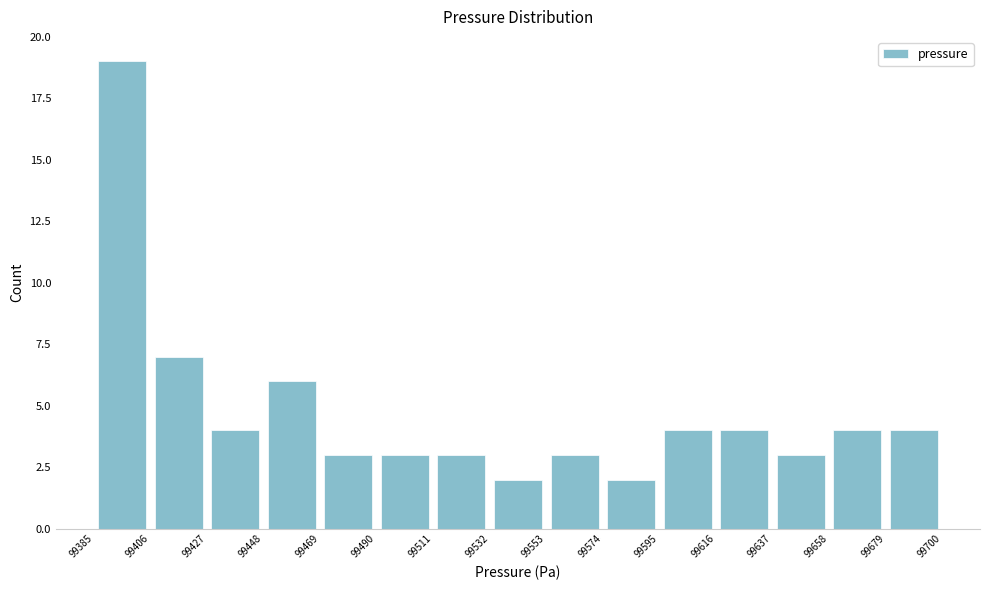

Reading left to right, list every bar in this chart as the range it spans on the x-axis followed by its height. The values are not printed on the chart, so give them approximately, as read against the axis.

99385 to 99406: 19
99406 to 99427: 7
99427 to 99448: 4
99448 to 99469: 6
99469 to 99490: 3
99490 to 99511: 3
99511 to 99532: 3
99532 to 99553: 2
99553 to 99574: 3
99574 to 99595: 2
99595 to 99616: 4
99616 to 99637: 4
99637 to 99658: 3
99658 to 99679: 4
99679 to 99700: 4